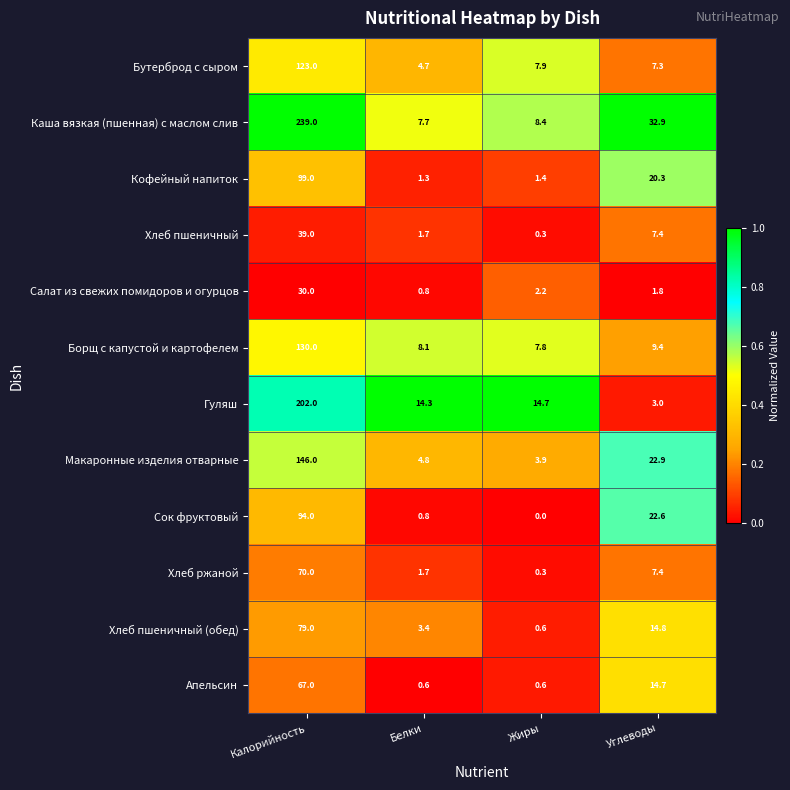

Which series has the largest total across all categories?

Каша вязкая (пшенная) с маслом слив